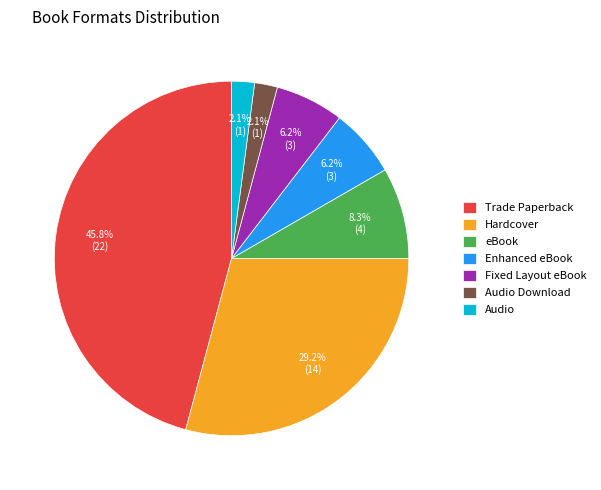

Which slice is the largest?

Trade Paperback